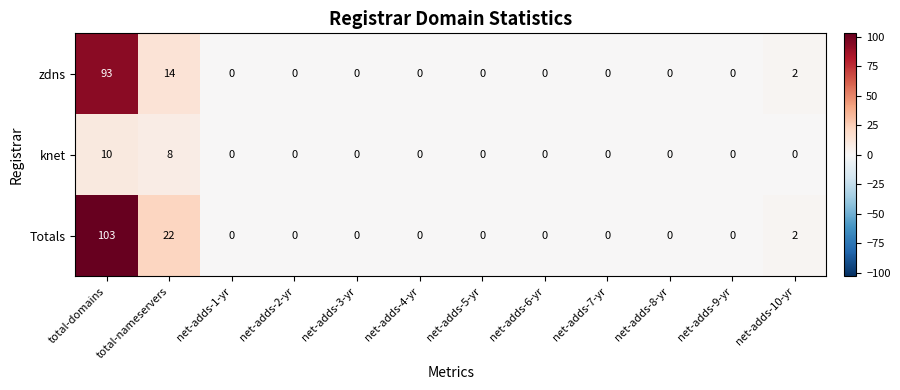

What is the highest value of the Totals series?

103